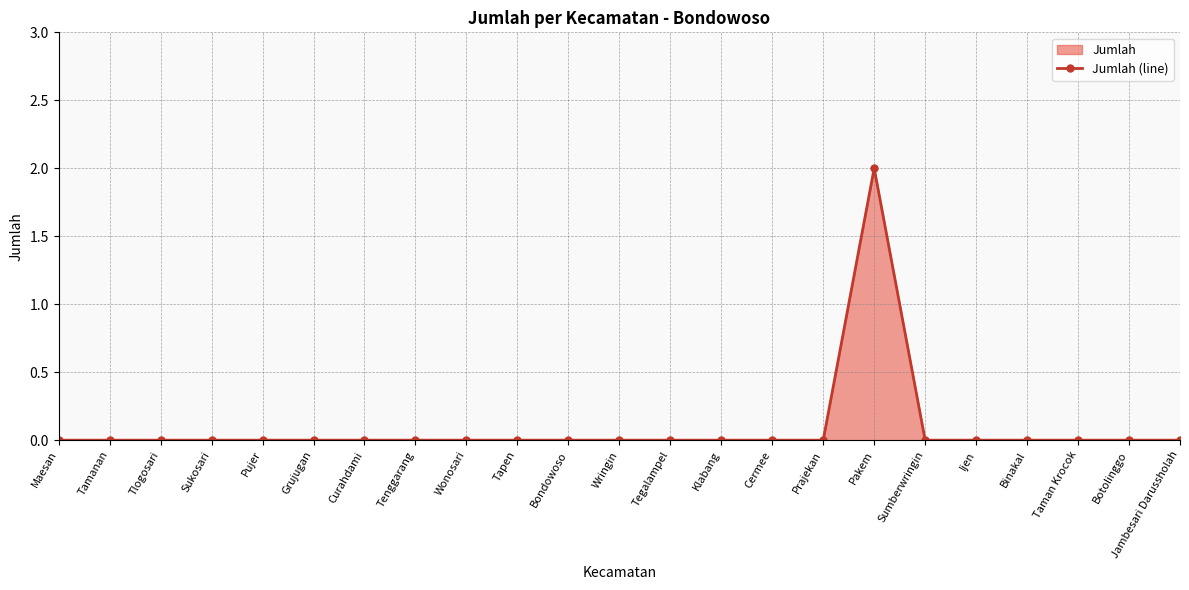

List the labels in order of value, largest first.

Pakem, Maesan, Tamanan, Tlogosari, Sukosari, Pujer, Grujugan, Curahdami, Tenggarang, Wonosari, Tapen, Bondowoso, Wringin, Tegalampel, Klabang, Cermee, Prajekan, Sumberwringin, Ijen, Binakal, Taman Krocok, Botolinggo, Jambesari Darussholah